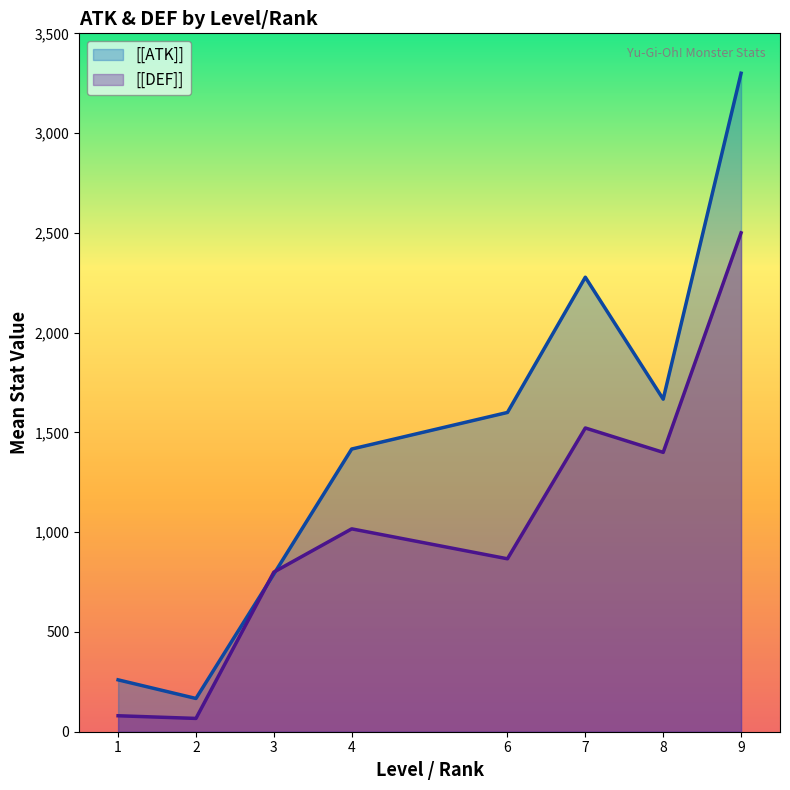

At 9, list the series in order from smallest to largest.

[[DEF]], [[ATK]]